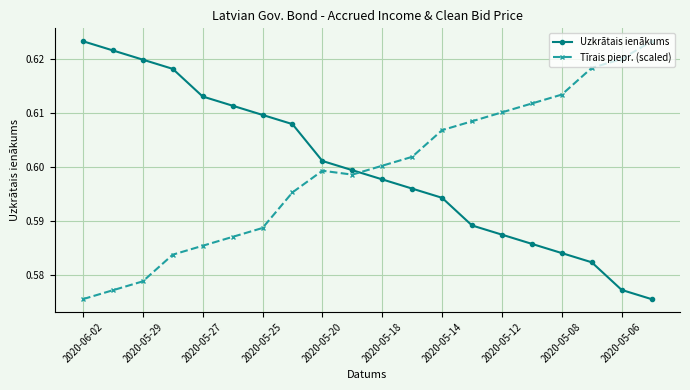

True or false: Tīrais piepr. (scaled) and Uzkrātais ienākums cross at least once.

True